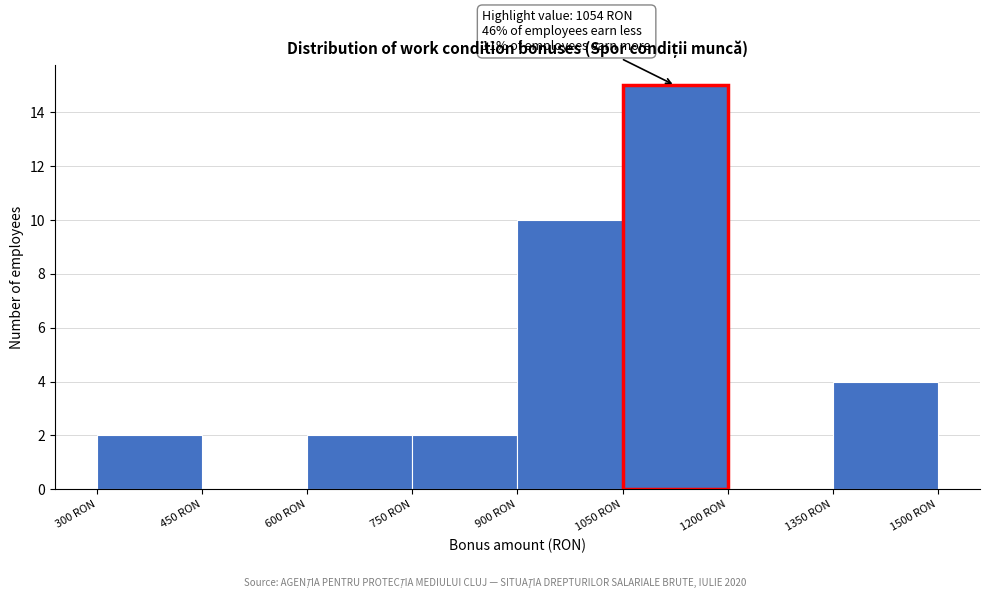

Over which range of the x-axis is the bar tallest?

1050 to 1200